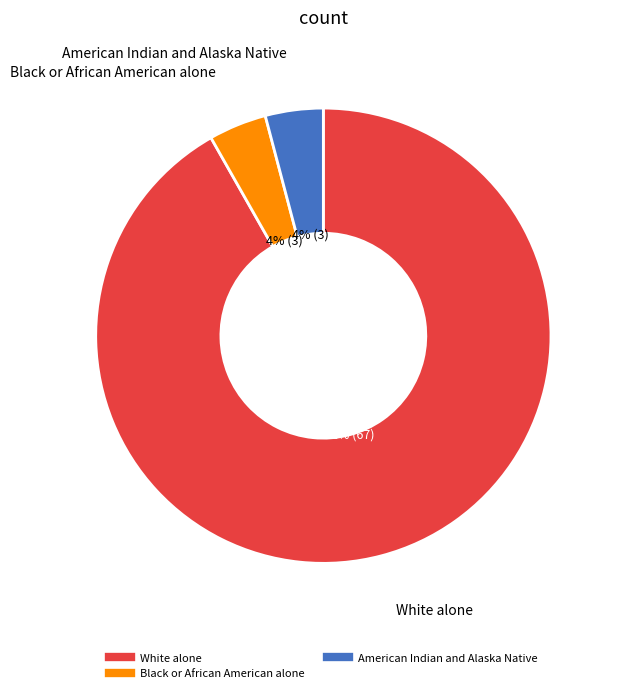

Is there a majority slice in this chart?

Yes